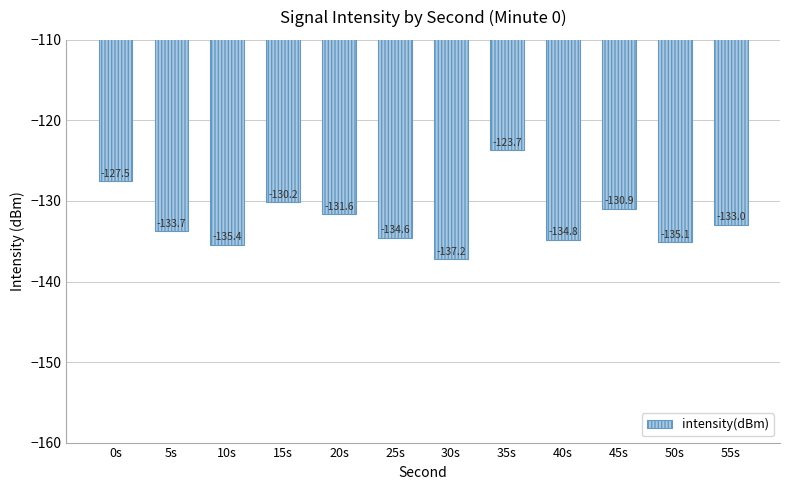

At which category does the chart reach its peak across all series?

35s